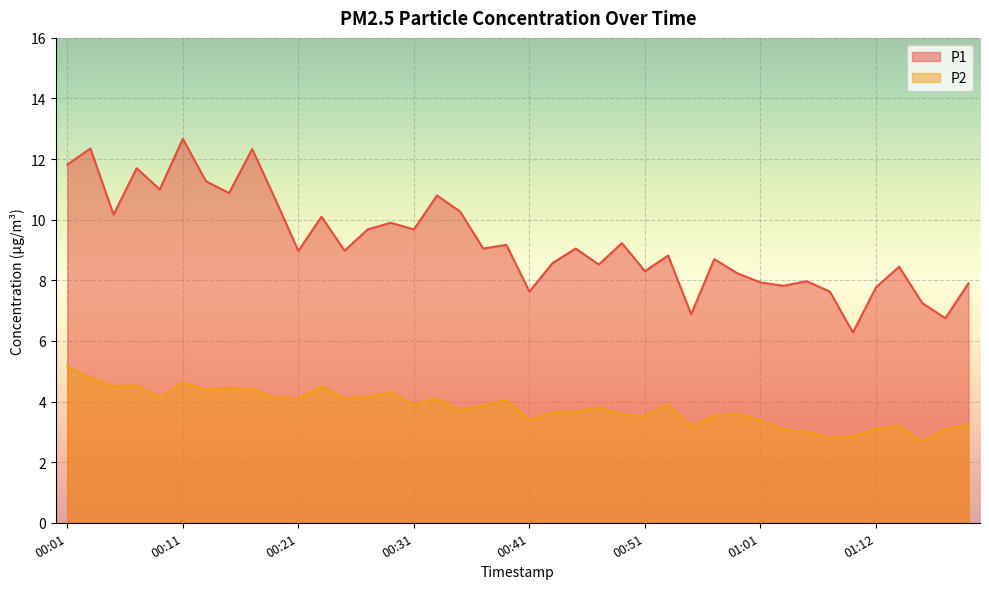

At which category does the chart reach its minimum across all series?

01:16